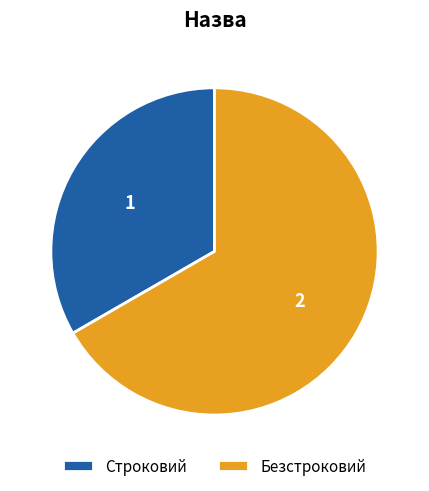

The Строковий slice represents 33% of the pie. True or false?

True